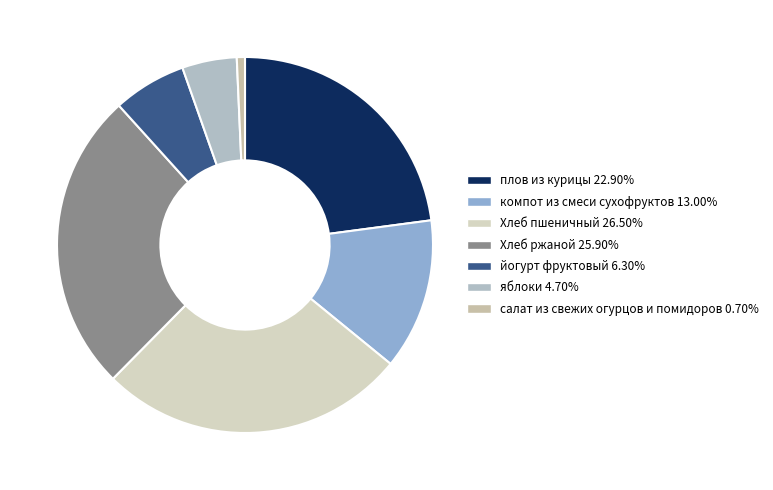

To the nearest percent, what is the combined percentage of плов из курицы and Хлеб пшеничный?

49%